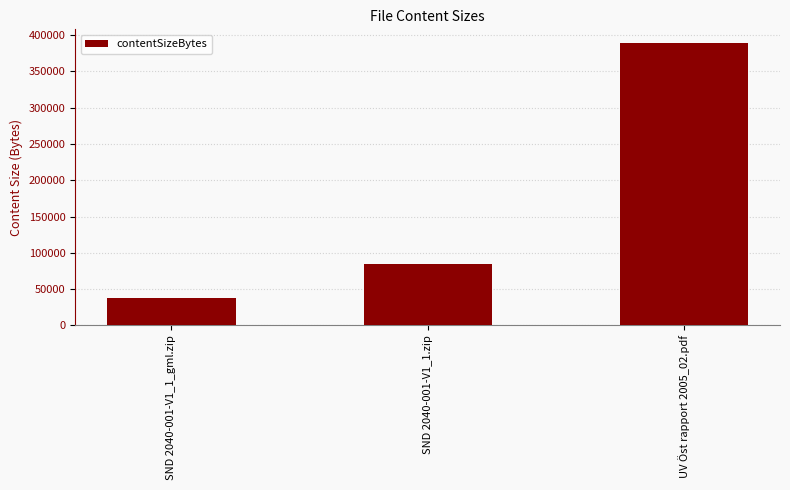

Is it true that the value at UV Öst rapport 2005_02.pdf is 162634?

False